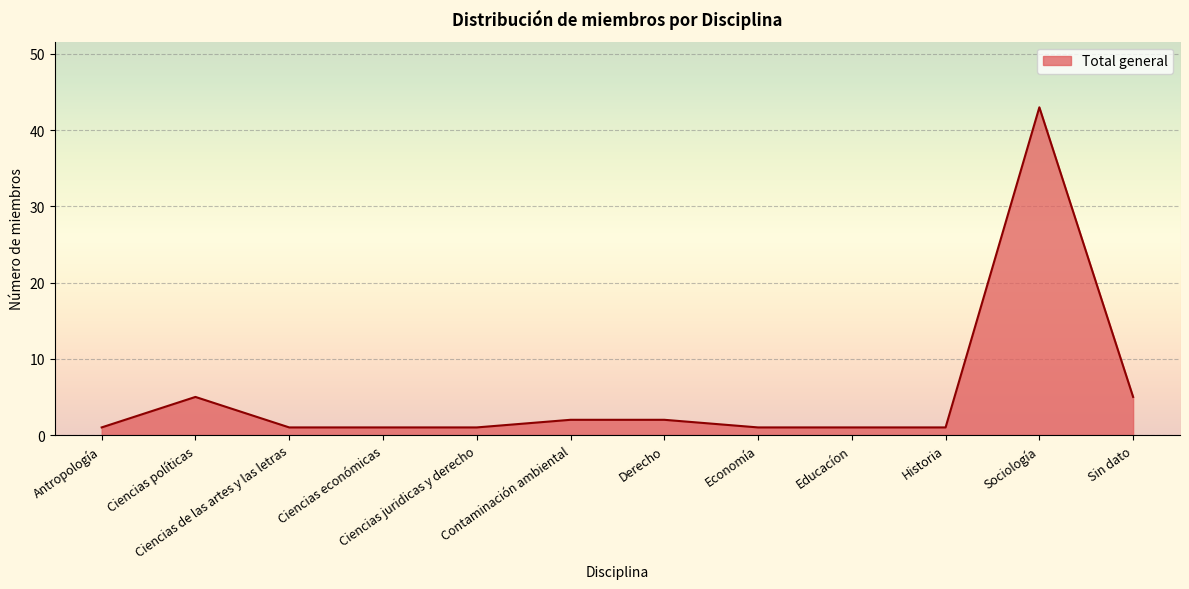

Count the number of categories in the chart.

12